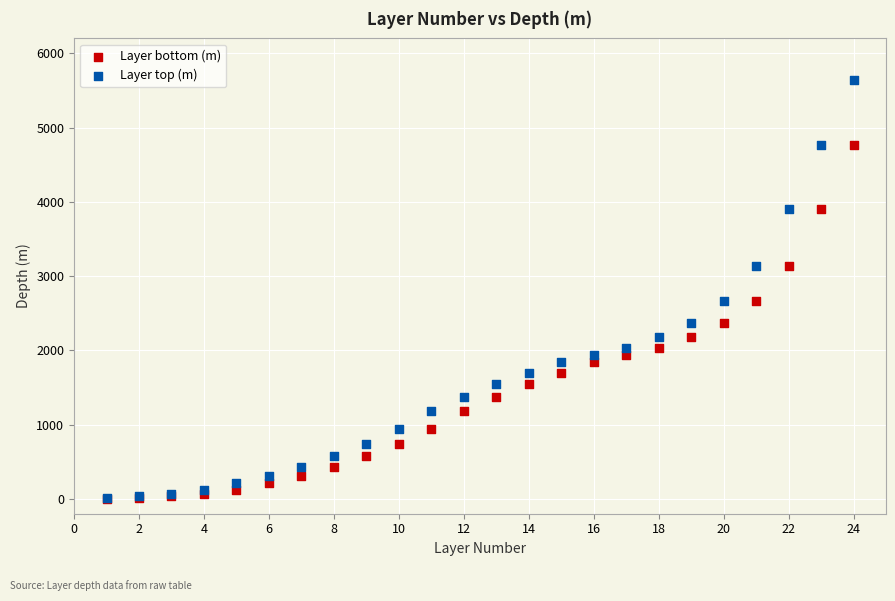

What are all the series names shown in the legend?

Layer bottom (m), Layer top (m)